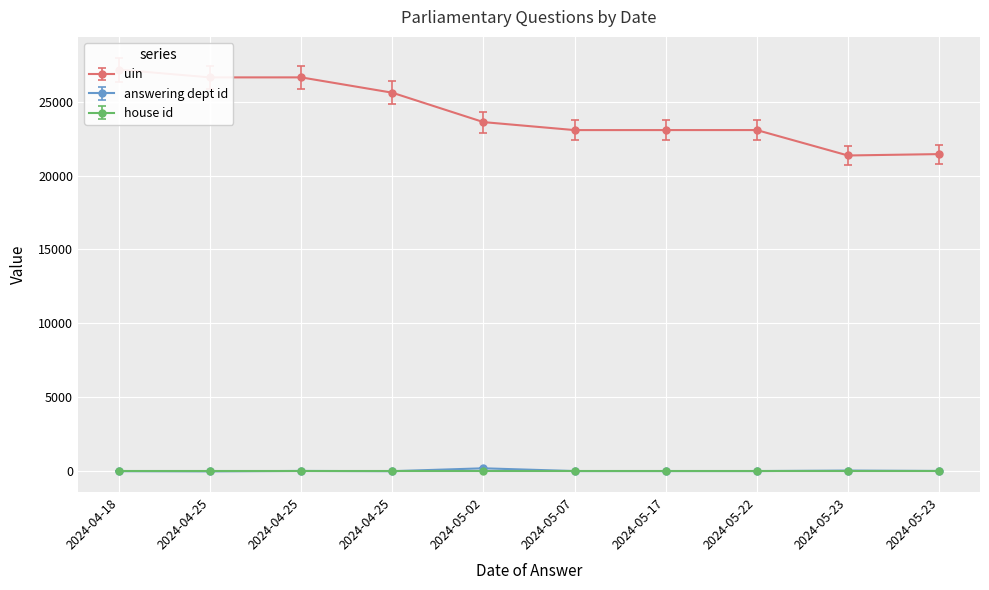

In answering dept id, how many points are higher than both neighbors (excluding endpoints)?

3